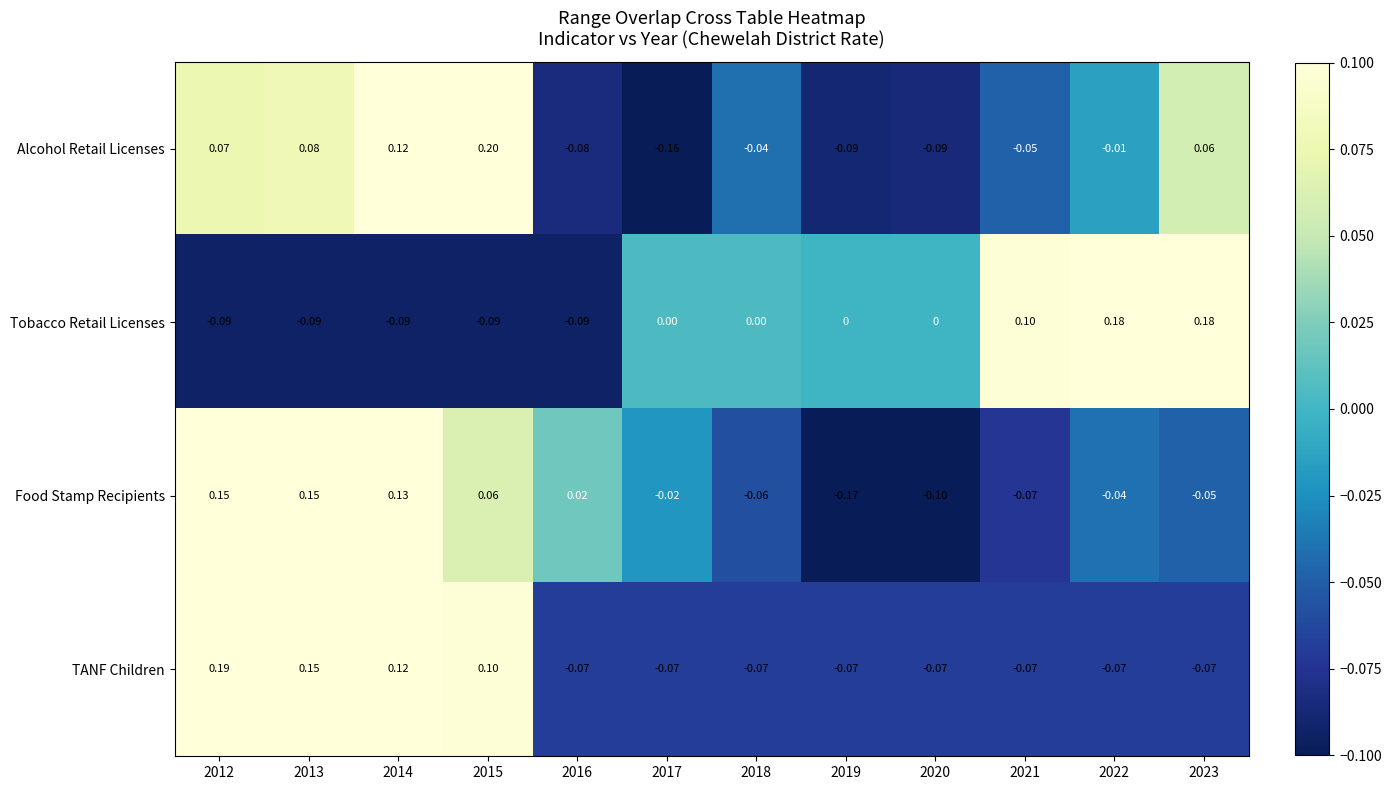

Is the value of Tobacco Retail Licenses at 2016 greater than the value of Alcohol Retail Licenses at 2014?

No